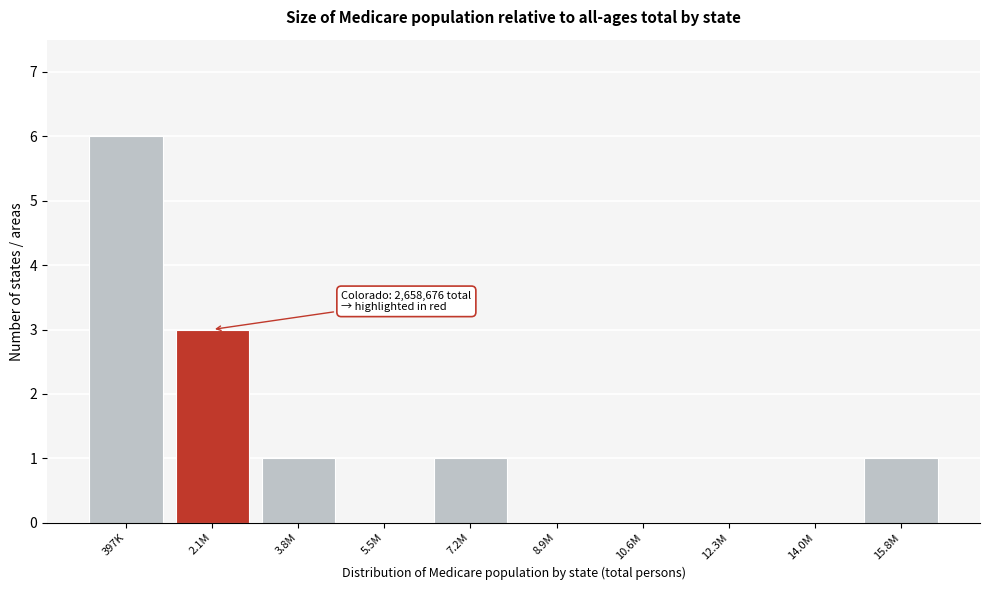

What is the change in value from 397K to 14.0M?

-6